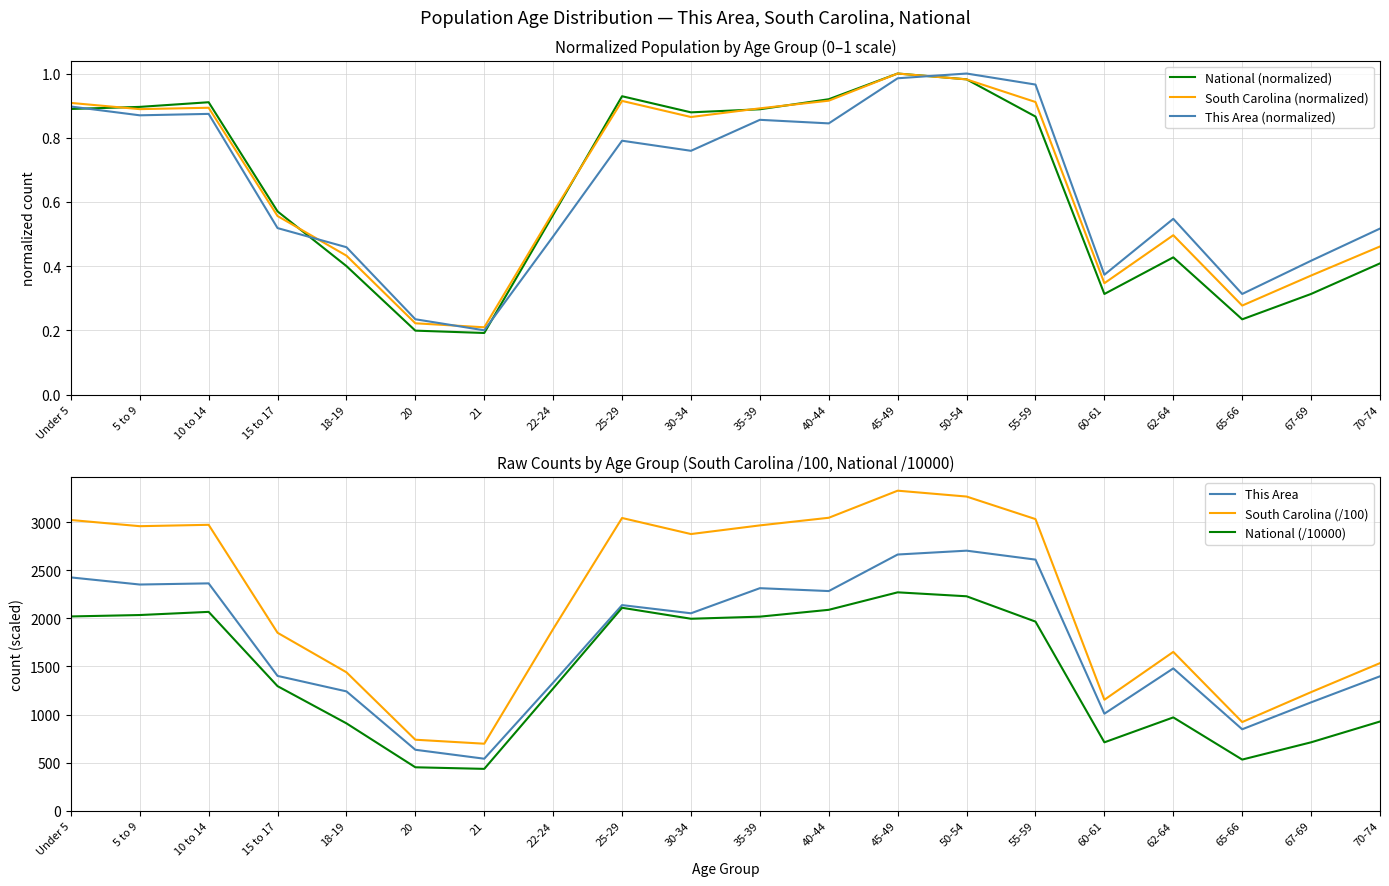

How many interior local peaks does the South Carolina (/100) series have?

4